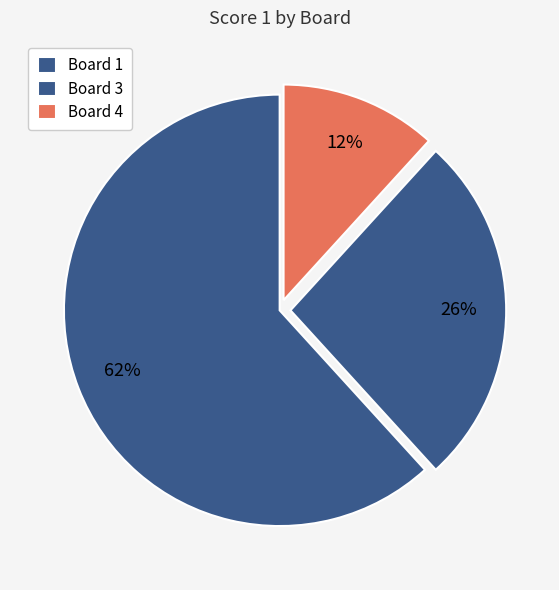

Is it true that Board 4 is 6% of the pie?

False